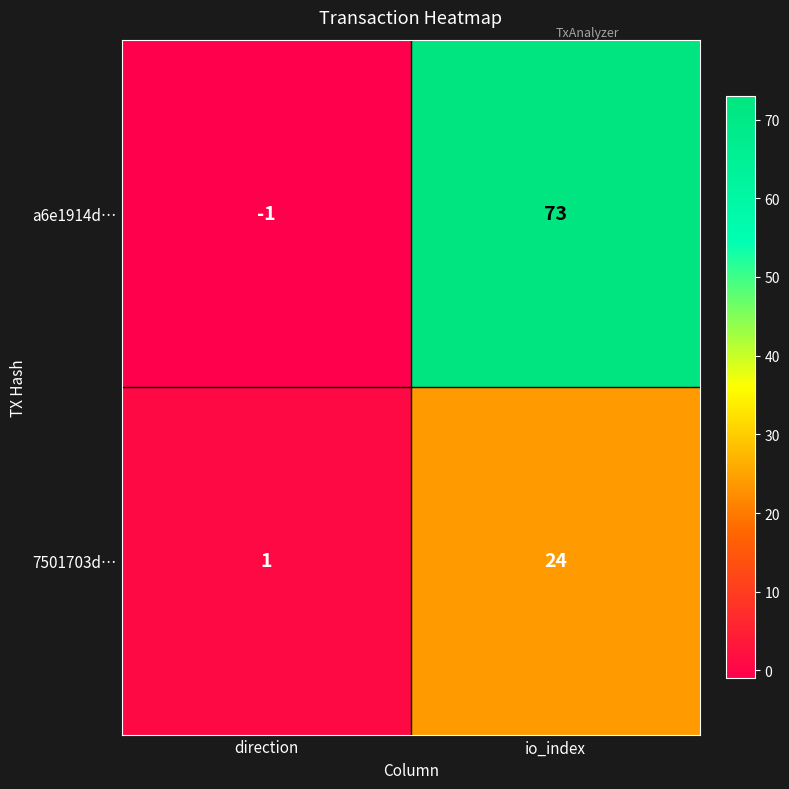

List the series in order of their peak value, lowest first.

7501703d…, a6e1914d…